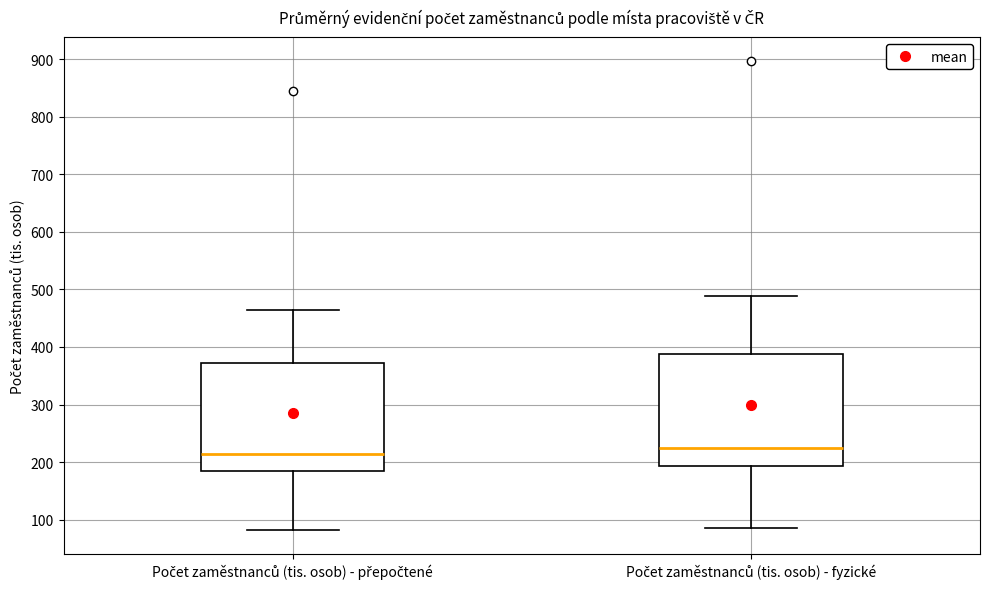

Reading left to right, transcribe this box plot: for each box, give where its median line is, the range the box spans, and where its two whiskers end, as read against the y-axis. The values are not printed on the chart, so give them approximately, as read against the axis.

Počet zaměstnanců (tis. osob) - přepočtené: median 210, box 190 to 370, whiskers 80 to 460
Počet zaměstnanců (tis. osob) - fyzické: median 220, box 190 to 390, whiskers 90 to 490